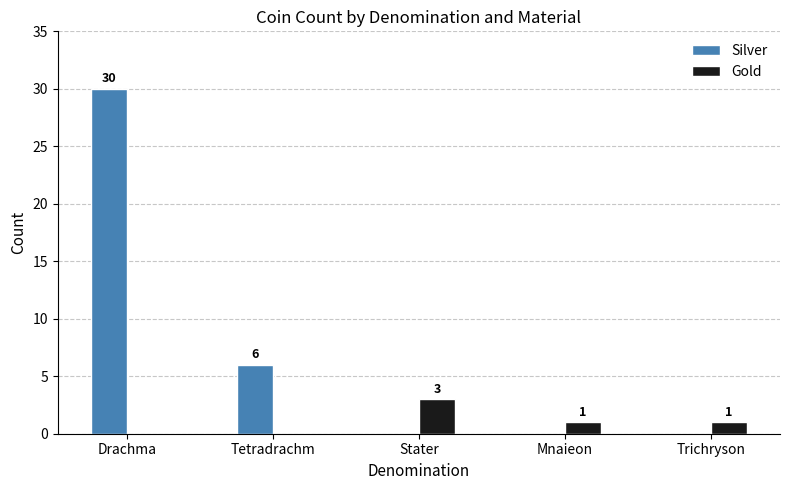

The value of Gold at Trichryson is 1. True or false?

True